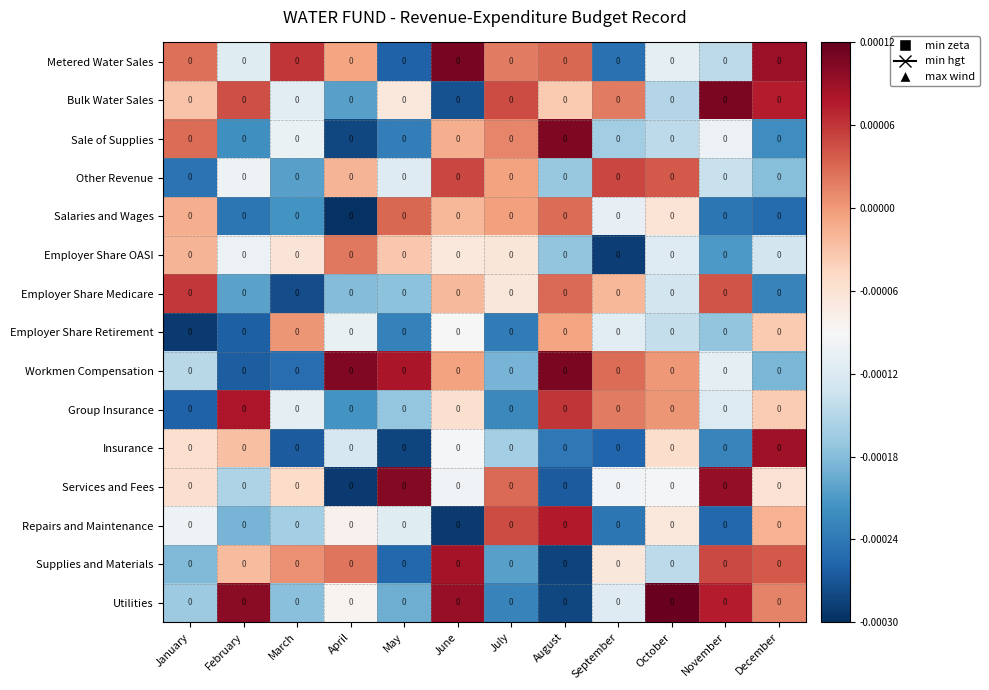

Rank the series by their maximum value, from highest to lowest.

Utilities, Metered Water Sales, Bulk Water Sales, Workmen Compensation, Sale of Supplies, Services and Fees, Insurance, Supplies and Materials, Group Insurance, Repairs and Maintenance, Employer Share Medicare, Other Revenue, Salaries and Wages, Employer Share OASI, Employer Share Retirement